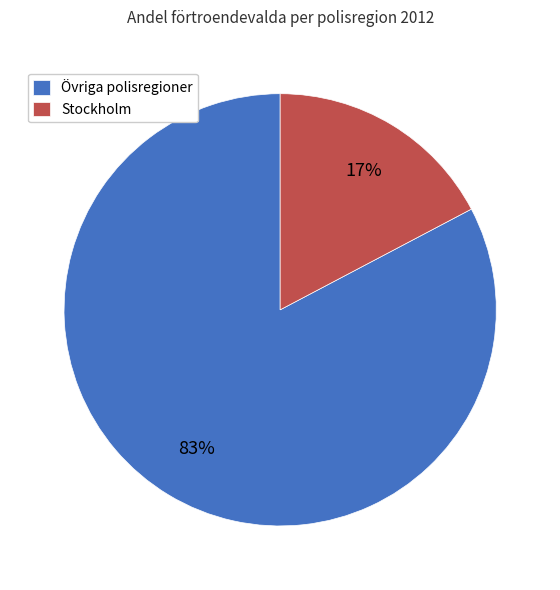

Does any single category account for the majority?

Yes